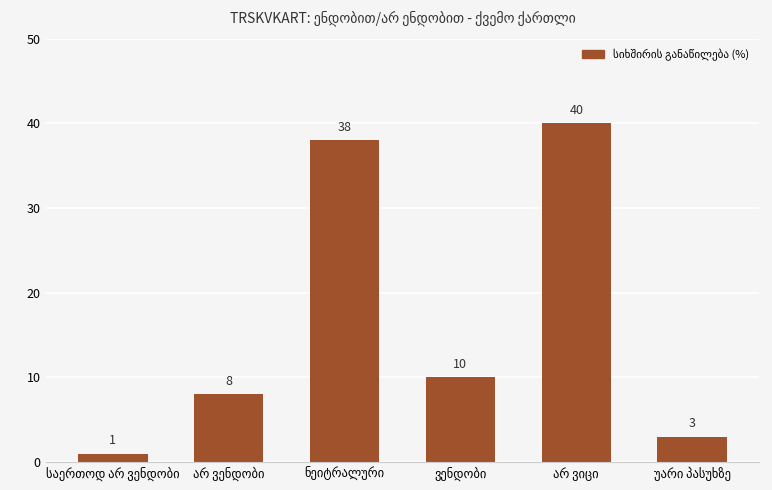

What is the maximum value shown in the chart?

40